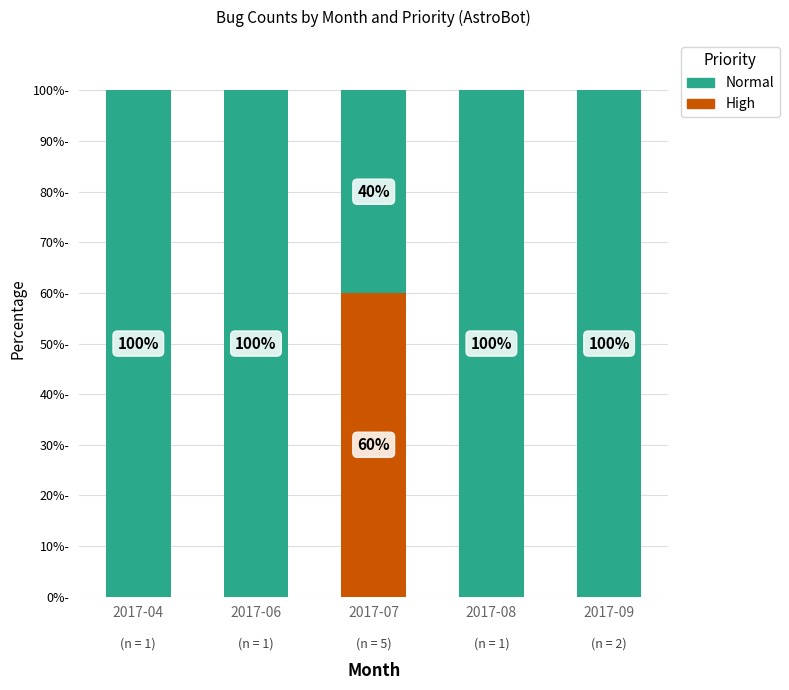

Which category has the highest value in the High series?

2017-07